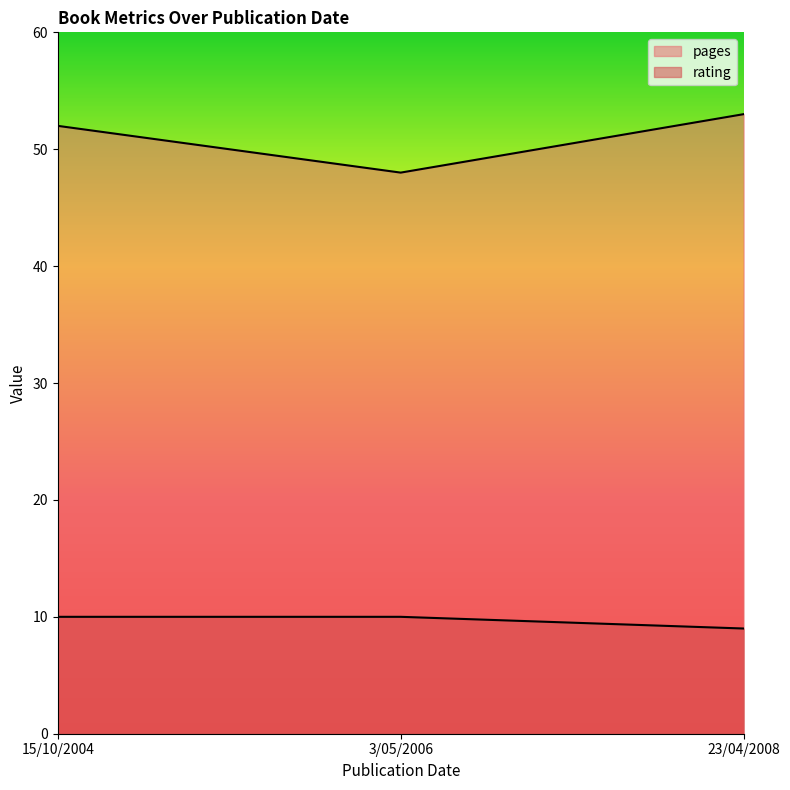

What is the difference between the maximum and minimum values in the pages series?

5